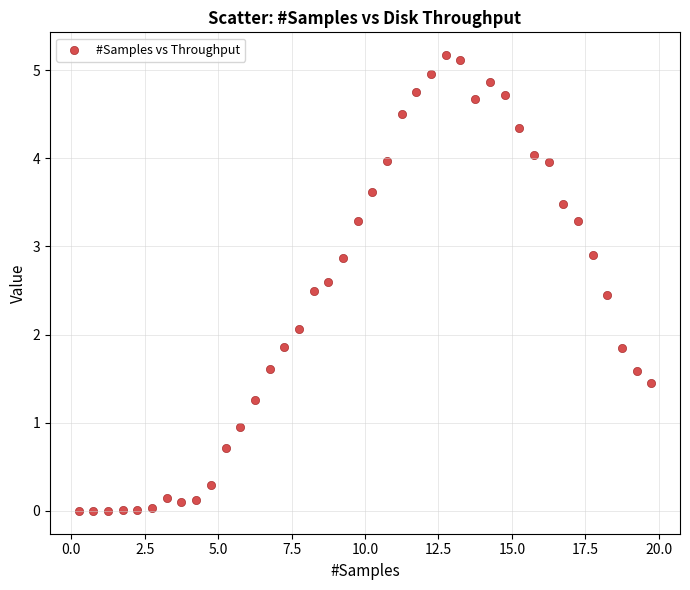

What is the range of X values (max minus min)?

19.5